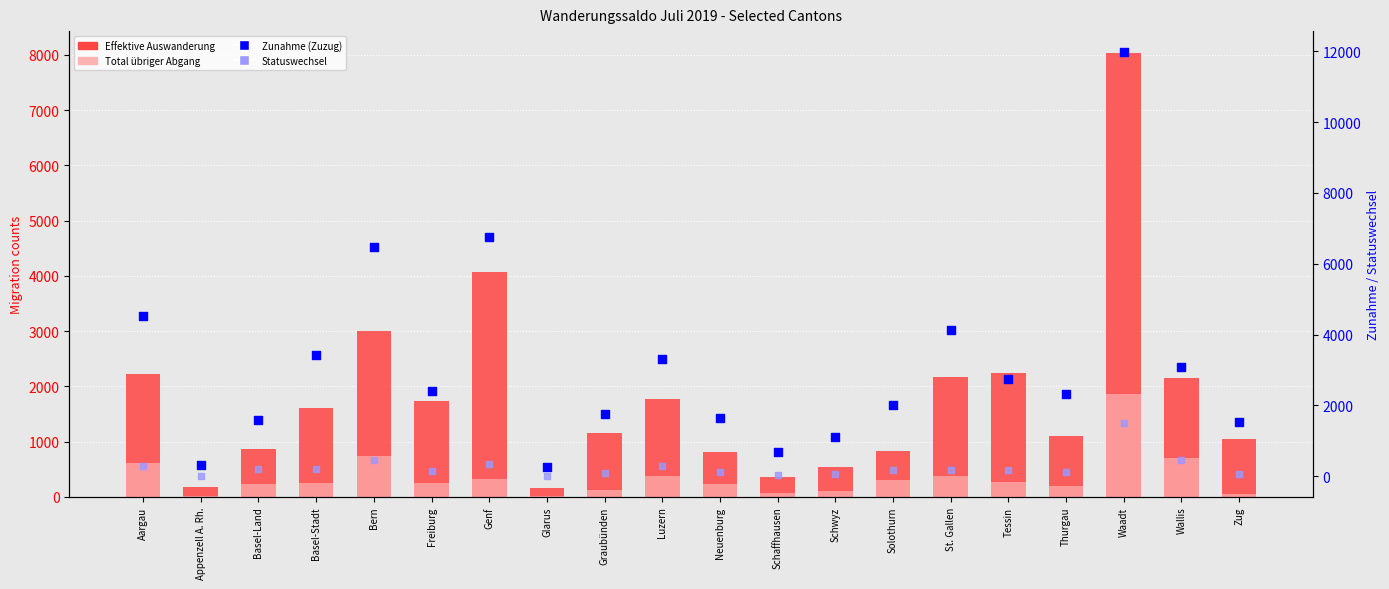

Which series has the largest Y range (max minus min)?

Zunahme (Zuzug)